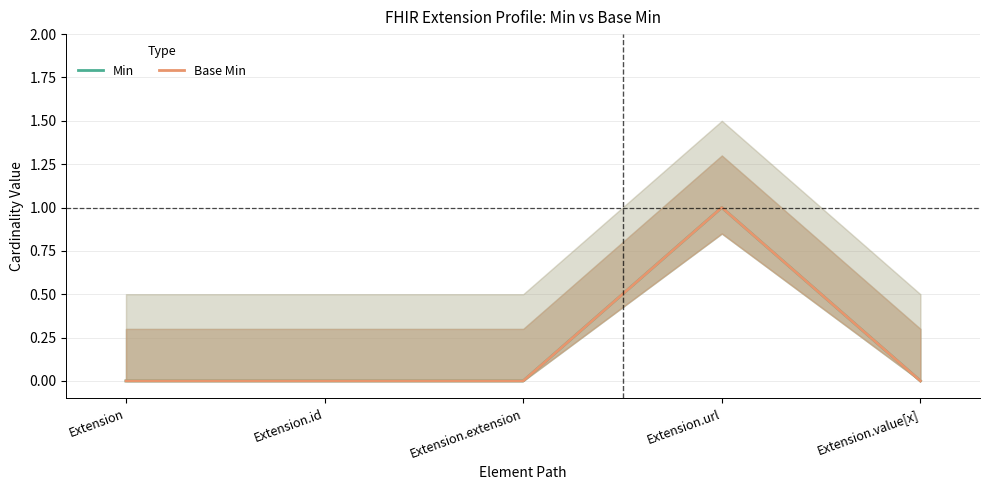

How many values in the Min series exceed 0?

1